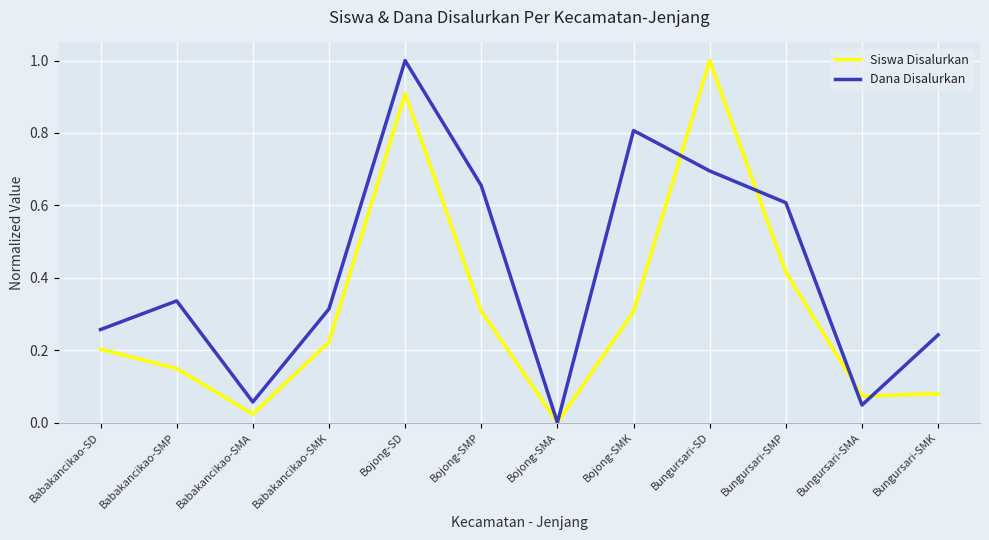

What is the total value across all series at Babakancikao-SMP?

0.5